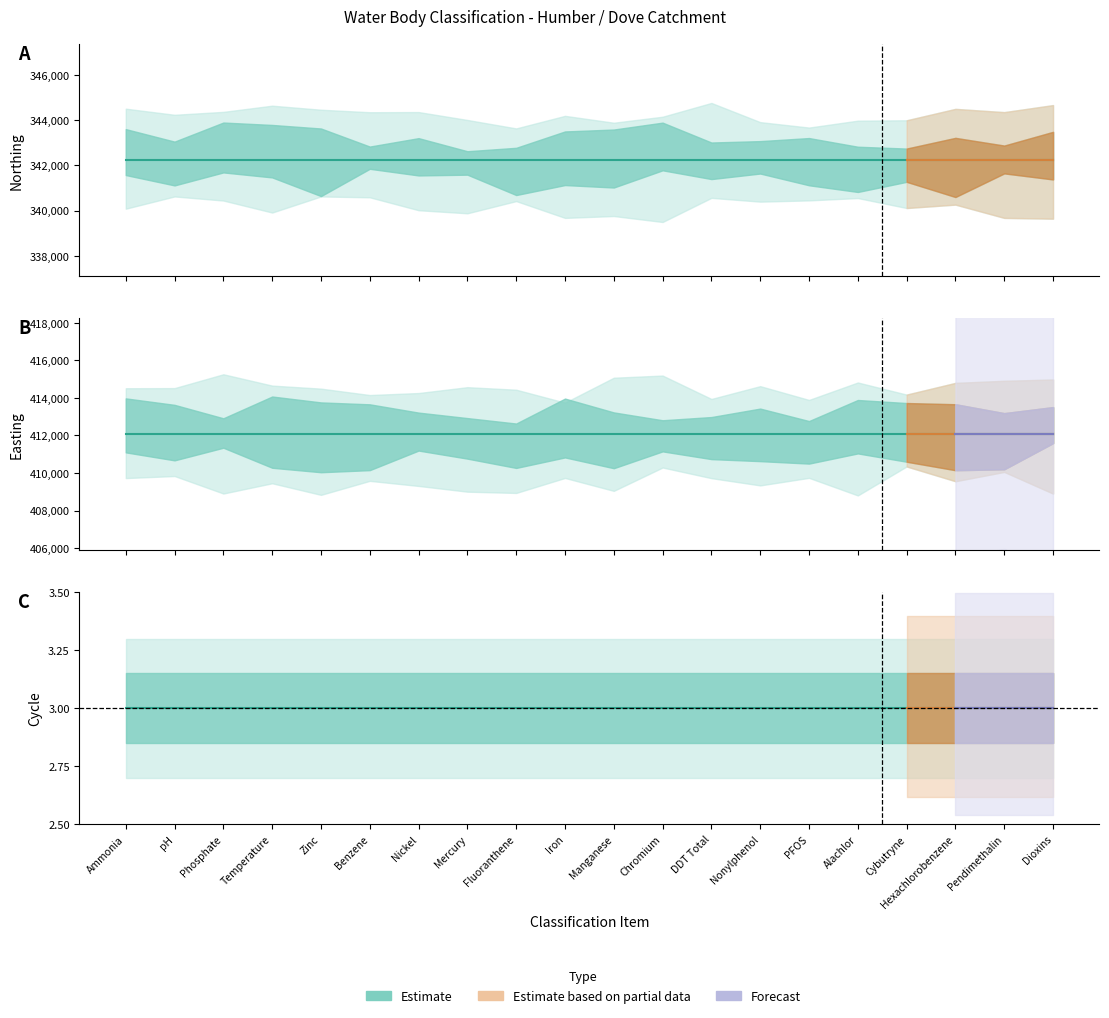

What is the approximate value of Northing at 6?

342220